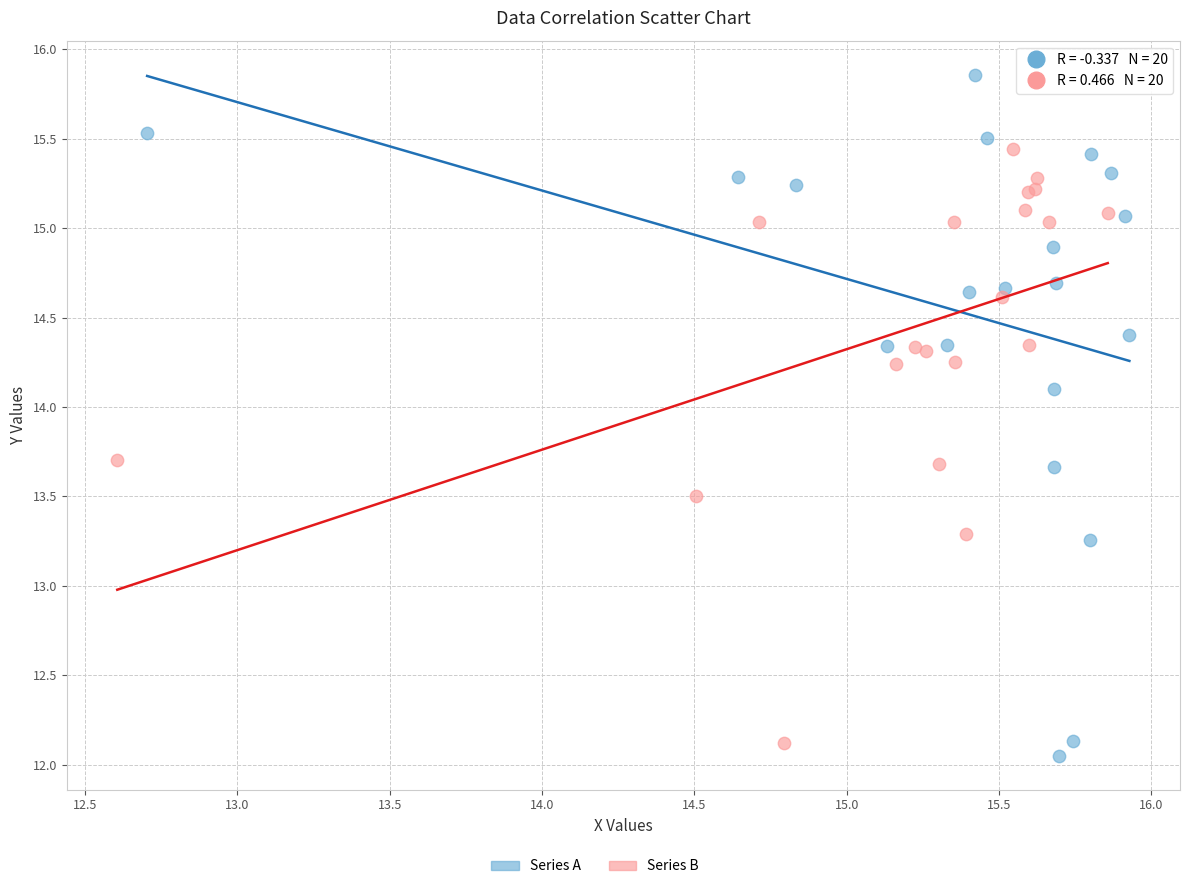

Which series reaches the maximum Y coordinate?

Series A